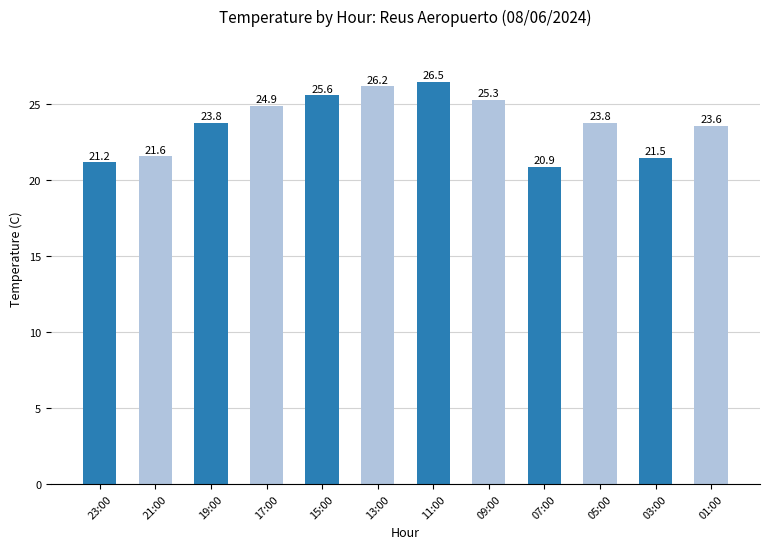

What is the label of the 2nd bar from the right?

03:00